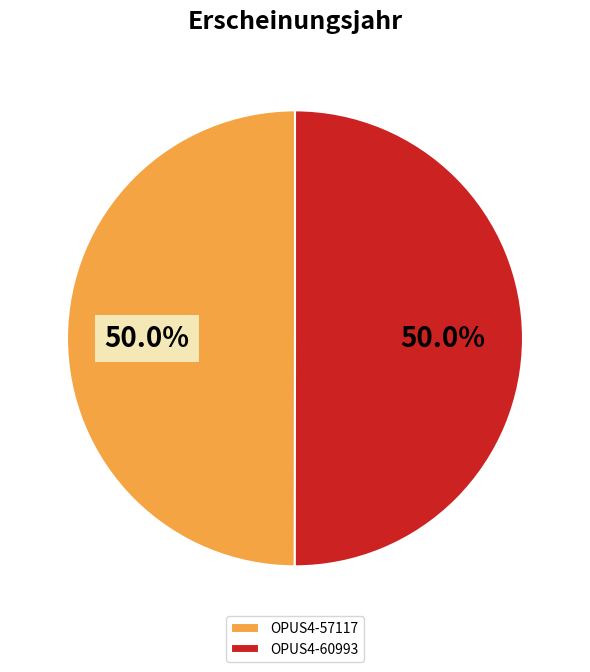

Approximately how many times larger is the value at OPUS4-60993 compared to OPUS4-57117?

1.0